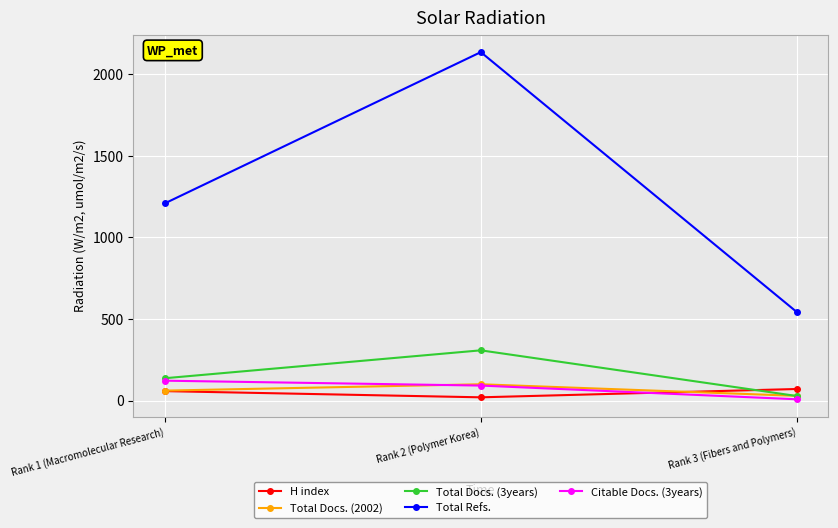

Which category has the highest value across all series?

Rank 2 (Polymer Korea)